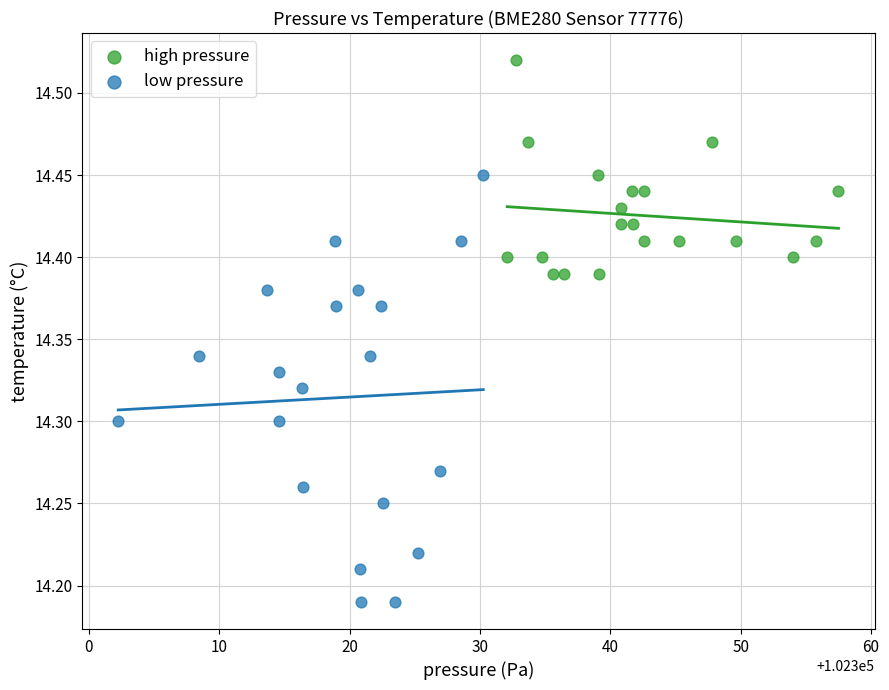

Which series reaches the minimum Y coordinate?

low pressure